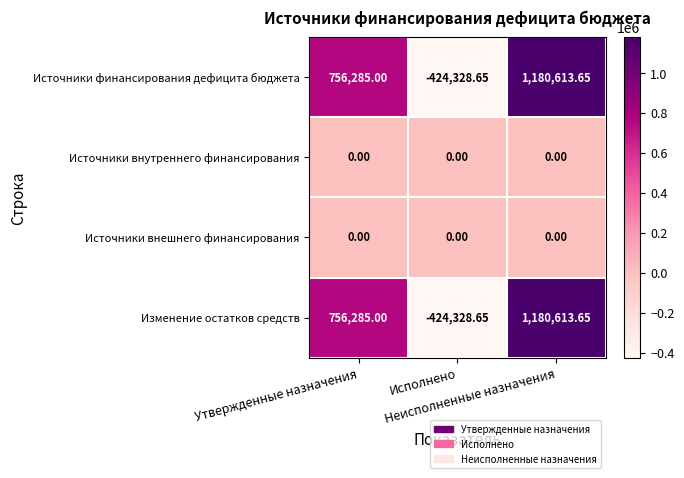

Reading left to right, what are all the values shown in this chart?

Источники финансирования дефицита бюджета: Утвержденные назначения=756285.0	Исполнено=-424328.7	Неисполненные назначения=1180613.6
Источники внутреннего финансирования: Утвержденные назначения=0.0	Исполнено=0.0	Неисполненные назначения=0.0
Источники внешнего финансирования: Утвержденные назначения=0.0	Исполнено=0.0	Неисполненные назначения=0.0
Изменение остатков средств: Утвержденные назначения=756285.0	Исполнено=-424328.7	Неисполненные назначения=1180613.6